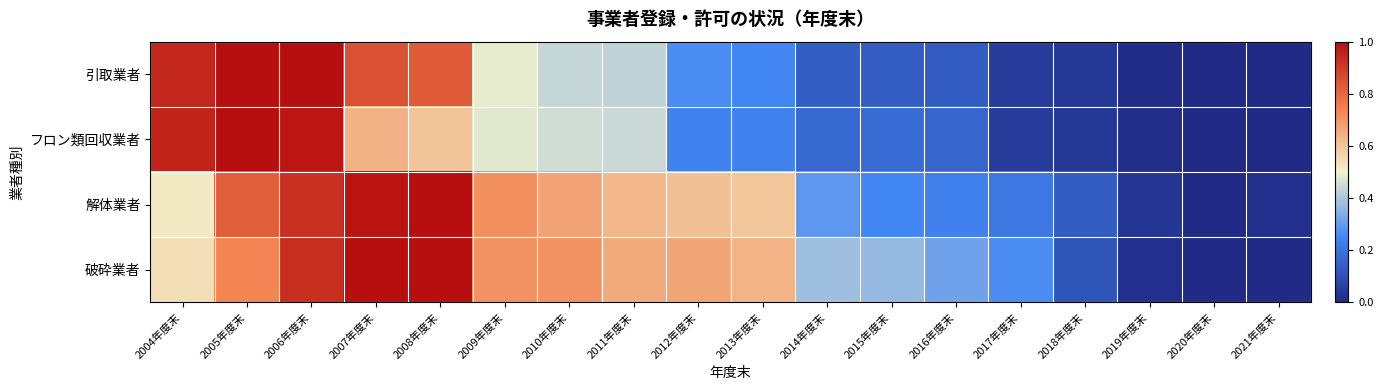

Which category has the highest value across all series?

2006年度末